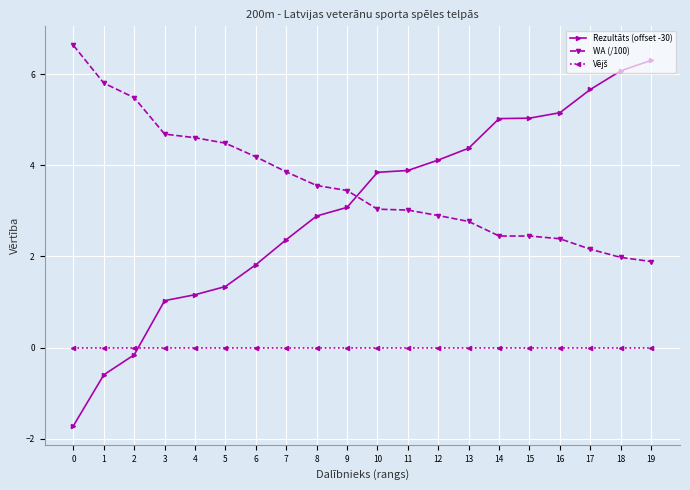

What is the total value across all series at 18?

8.1